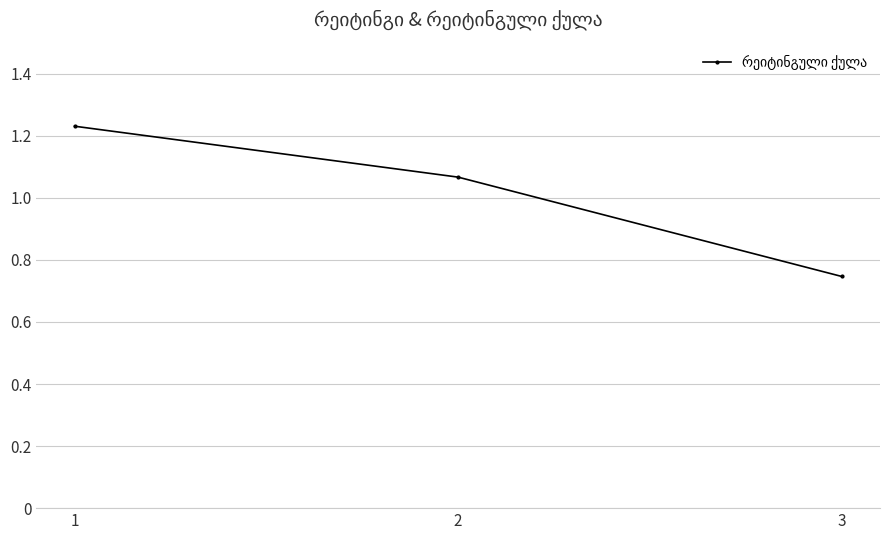

Which label corresponds to the smallest value in the chart?

3